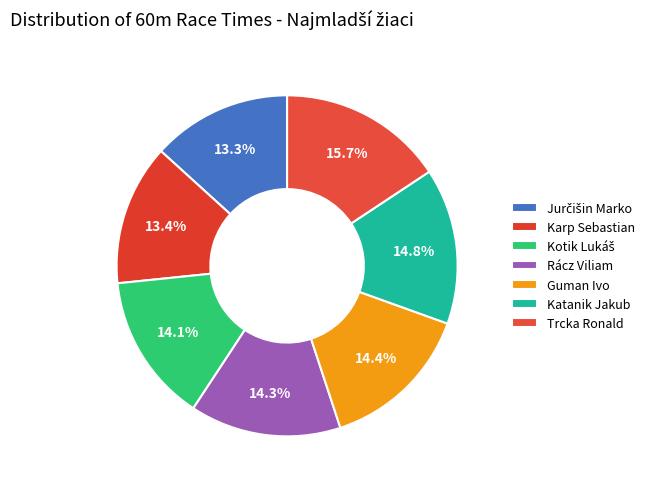

To the nearest percent, what is the average slice percentage?

14%